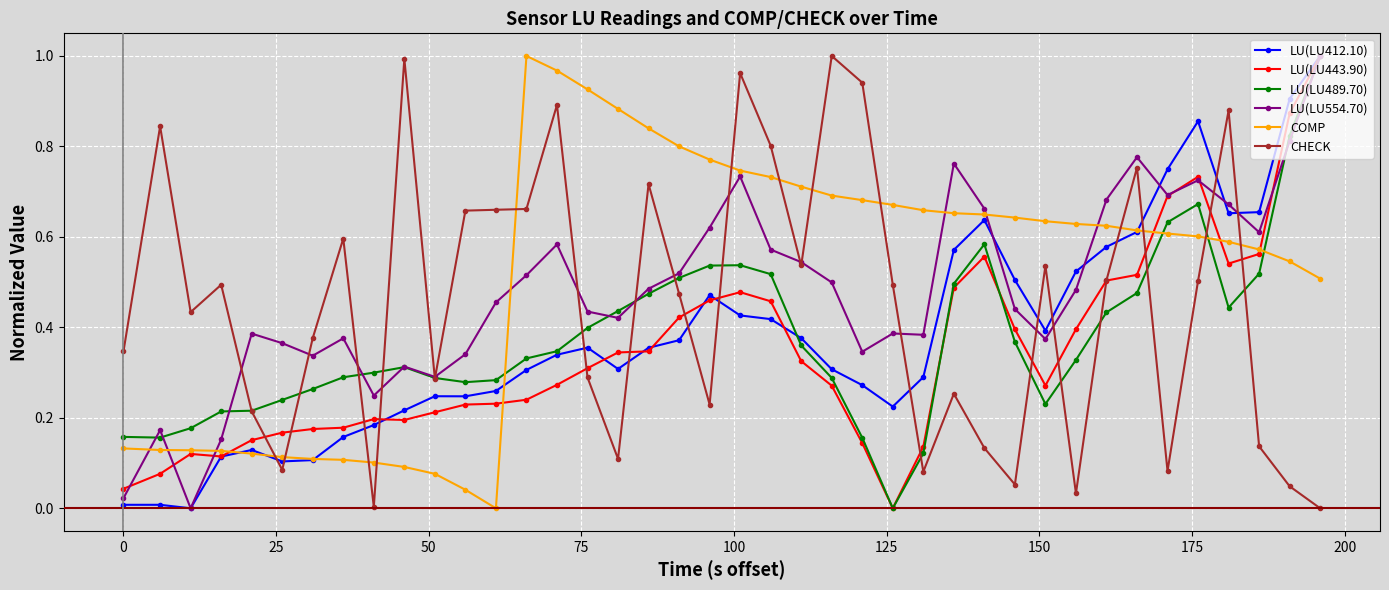

Is this an area chart (filled region under the line)?

No